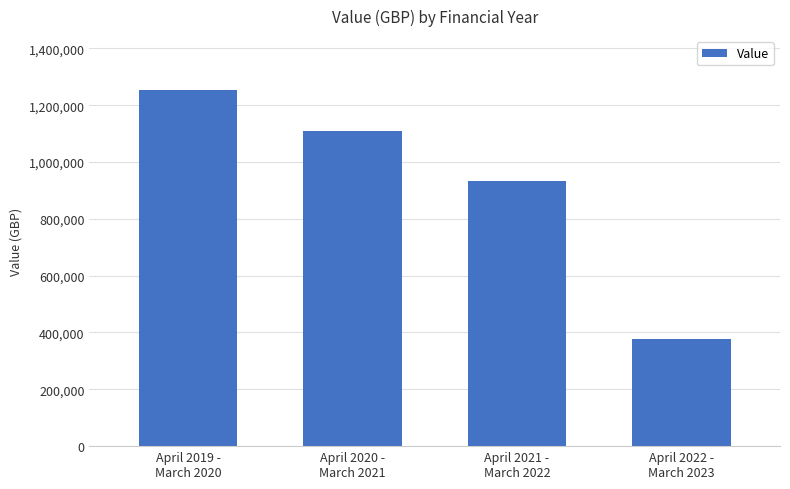

What is the label of the 1st bar from the right?

April 2022 -
March 2023